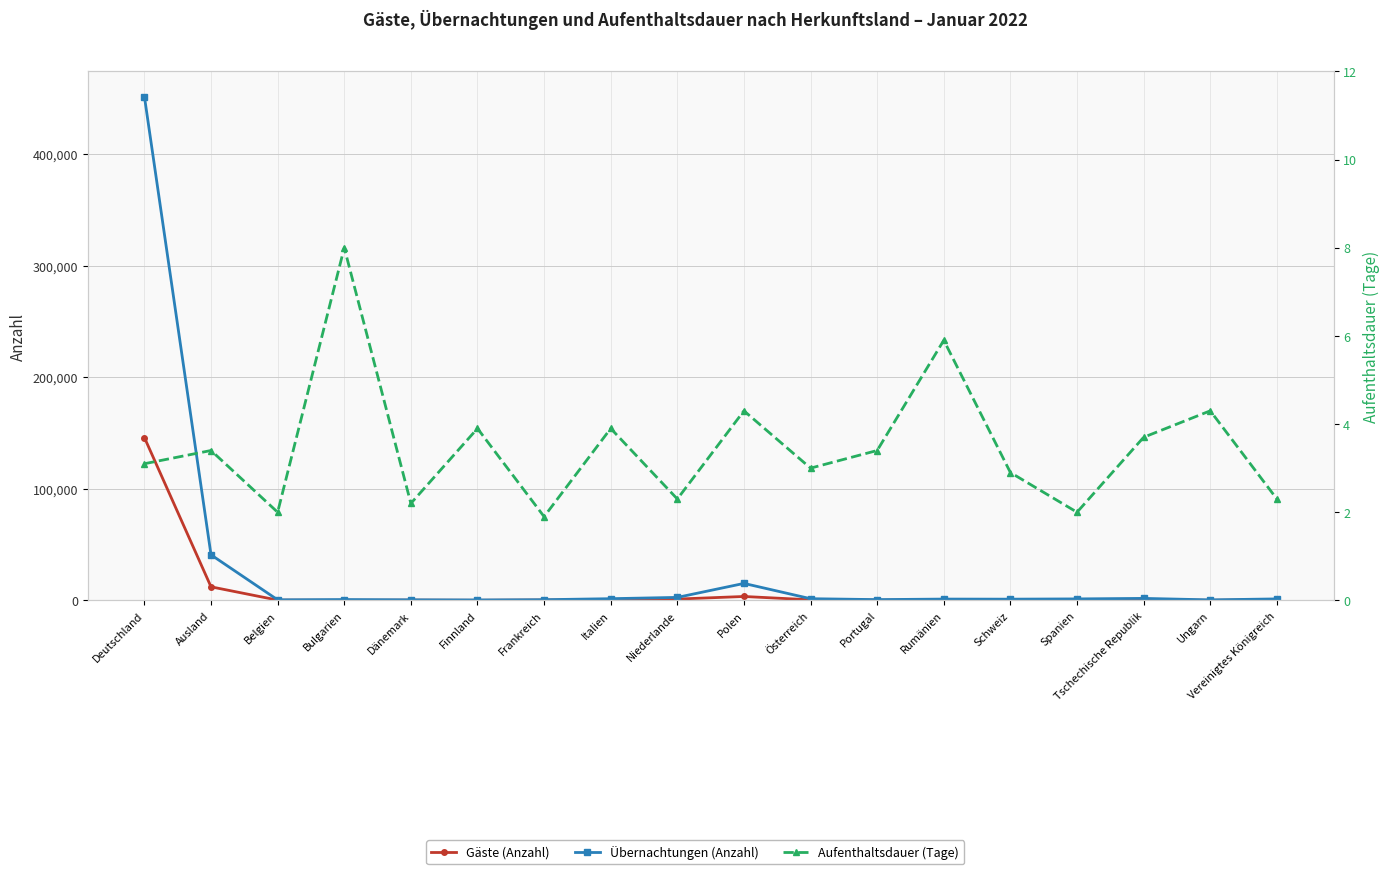

Rank the series by their maximum value, from highest to lowest.

Übernachtungen (Anzahl), Gäste (Anzahl), Aufenthaltsdauer (Tage)